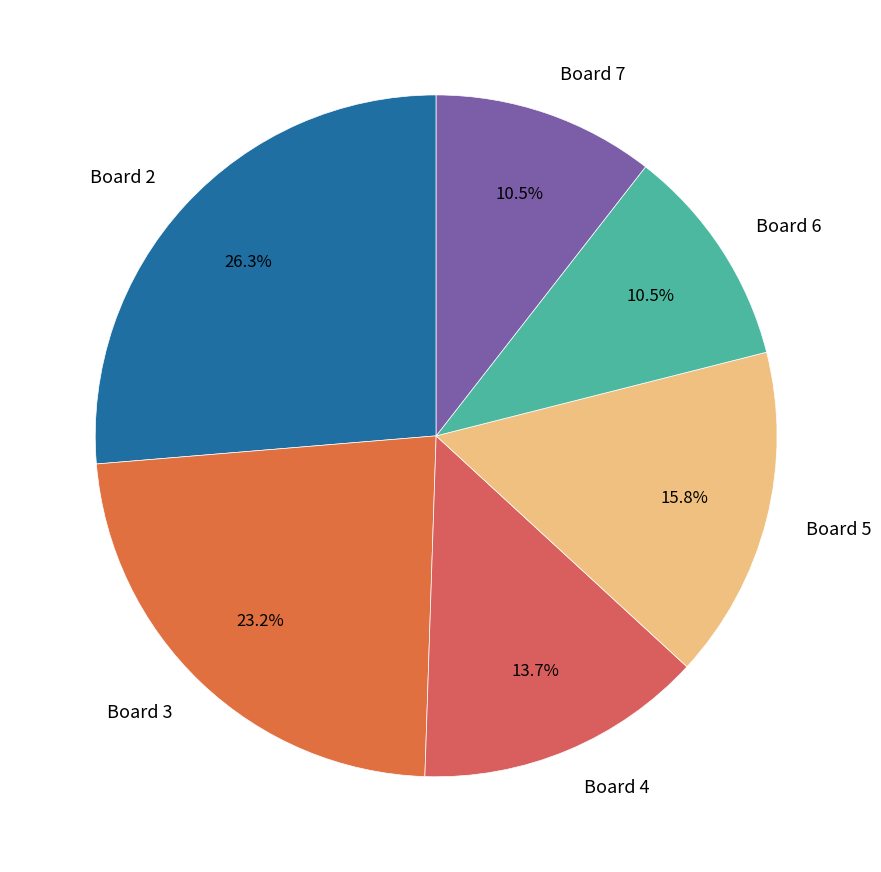

Which has a higher value, Board 5 or Board 3?

Board 3